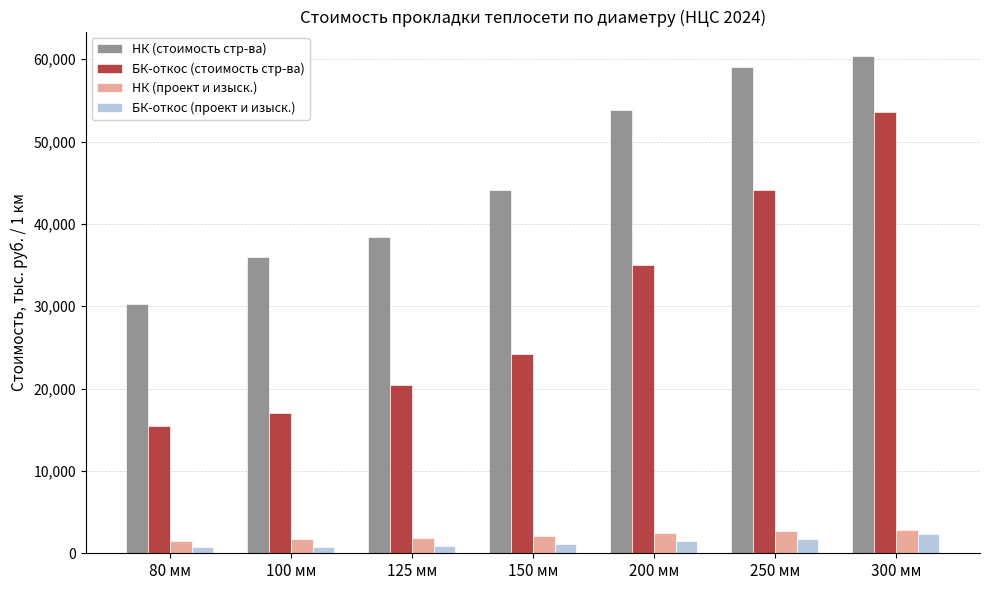

Are the bars grouped side by side (vs. stacked)?

Yes